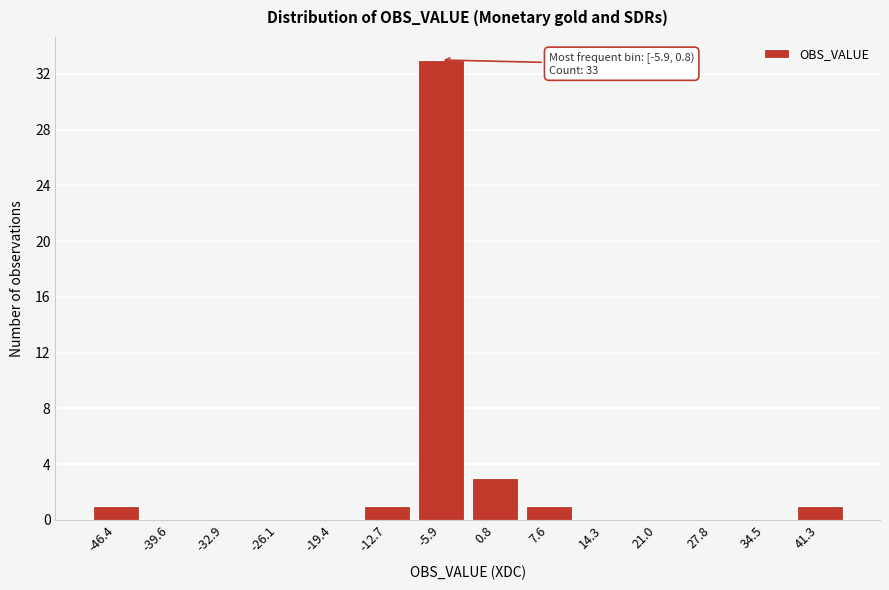

Reading left to right, what are all the values shown in this chart?

-46.4=1	-39.6=0	-32.9=0	-26.1=0	-19.4=0	-12.7=1	-5.9=33	0.8=3	7.6=1	14.3=0	21.0=0	27.8=0	34.5=0	41.3=1